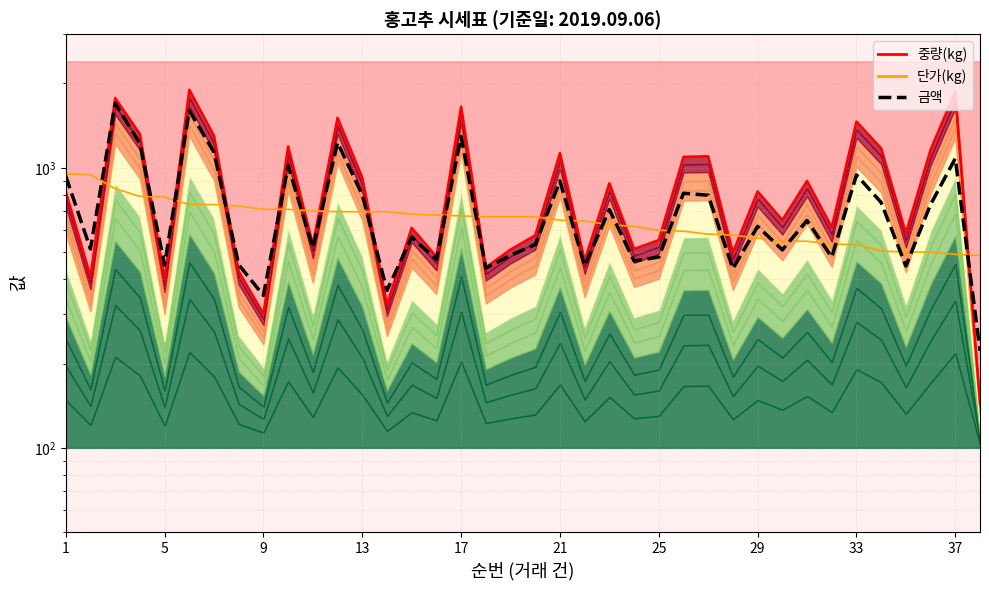

Which series has the largest total across all categories?

중량(kg)